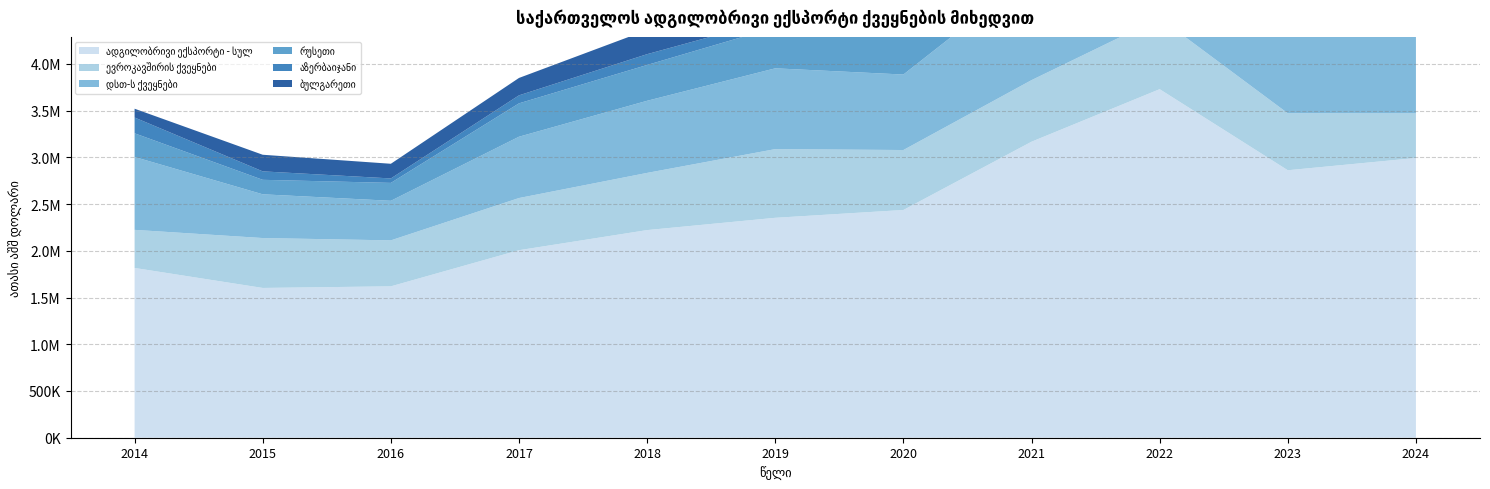

Reading left to right, transcribe all the data shown in this chart.

ადგილობრივი ექსპორტი - სულ: 2014=1816429.9	2015=1602479.2	2016=1619727.0	2017=2006358.8	2018=2221564.9	2019=2353012.4	2020=2436723.3	2021=3167087.5	2022=3729295.1	2023=2861847.8	2024=2993026.8
ევროკავშირის ქვეყნები: 2014=407613.2	2015=533960.1	2016=491896.0	2017=558151.9	2018=611862.3	2019=734927.7	2020=641524.2	2021=658889.9	2022=761596.2	2023=609372.1	2024=477107.4
დსთ-ს ქვეყნები: 2014=780046.6	2015=467995.4	2016=423389.6	2017=656094.0	2018=771635.3	2019=864446.0	2020=807676.9	2021=1136057.3	2022=1104413.6	2023=1095248.3	2024=1241816.0
რუსეთი: 2014=253029.0	2015=155053.2	2016=191499.3	2017=357015.9	2018=383267.3	2019=438858.3	2020=408967.4	2021=562551.5	2022=537892.8	2023=559362.2	2024=651503.6
აზერბაიჯანი: 2014=168814.8	2015=90428.9	2016=47783.6	2017=85706.0	2018=115536.5	2019=88013.5	2020=79513.4	2021=109588.0	2022=152237.0	2023=145491.1	2024=141086.2
ბულგარეთი: 2014=94290.9	2015=177699.3	2016=156861.6	2017=186118.6	2018=258024.1	2019=297223.5	2020=310794.7	2021=252220.8	2022=419883.3	2023=248581.9	2024=122190.5